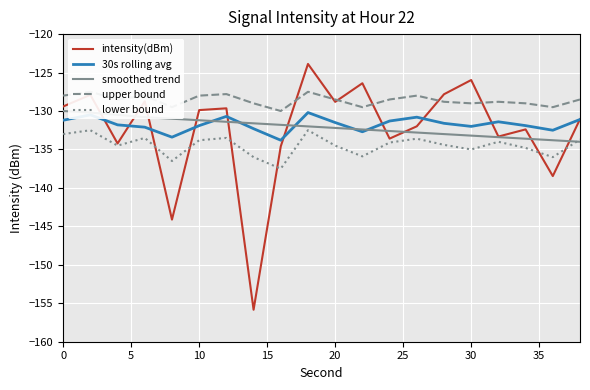

What is the maximum value shown in the chart?

-123.9